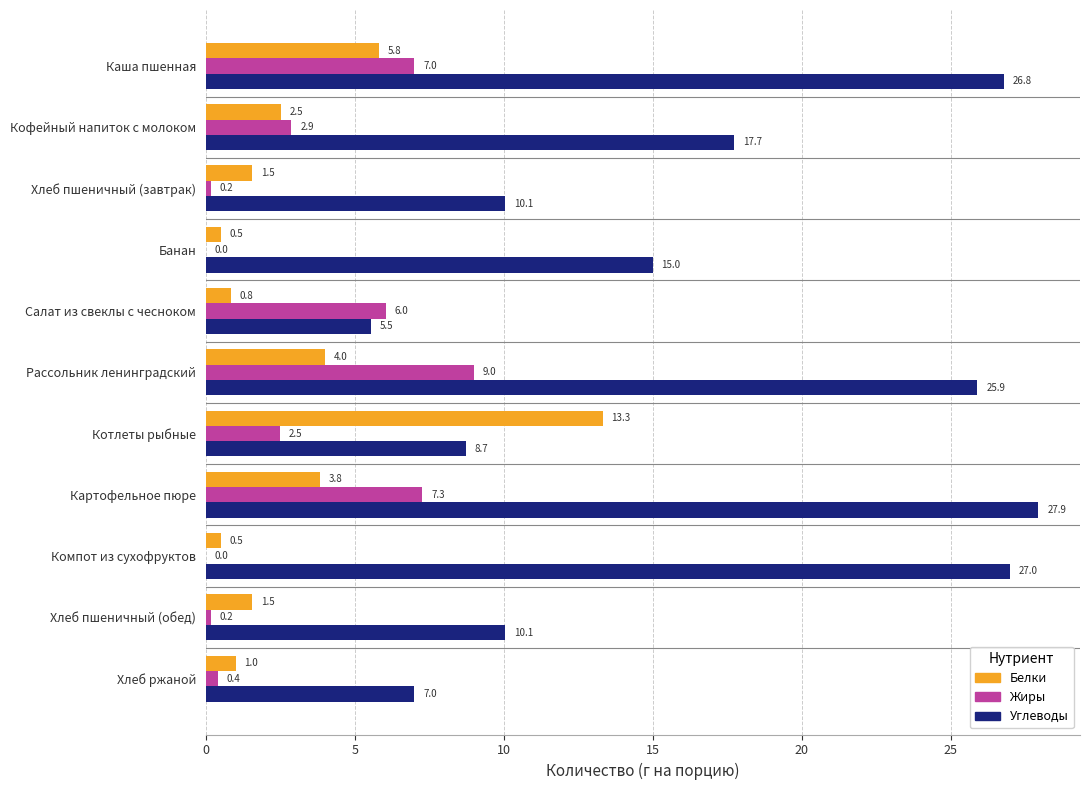

Where is Белки nearest to the value 6?

Каша пшенная